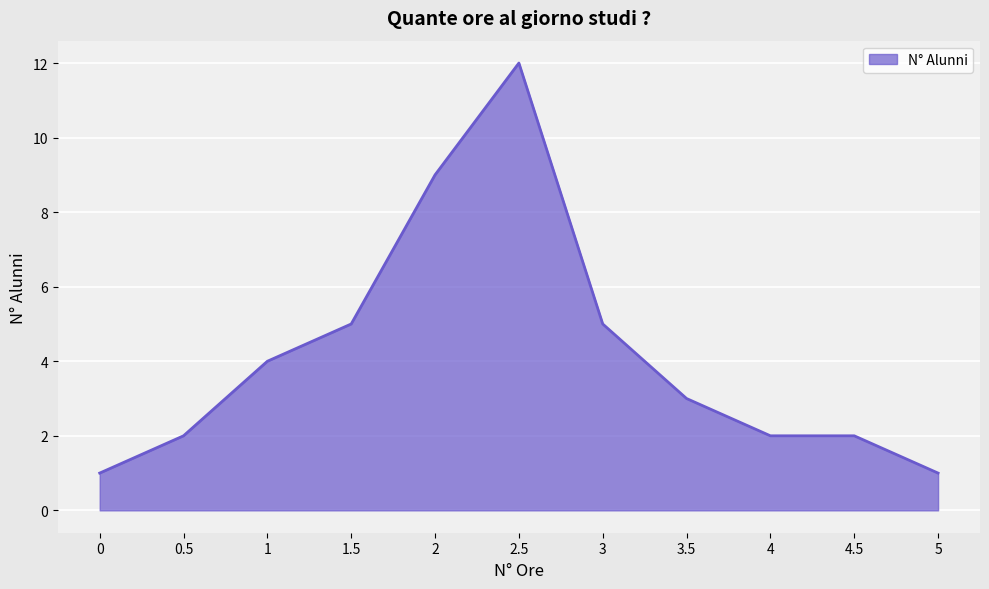

Between 0.5 and 3, which is larger?

3